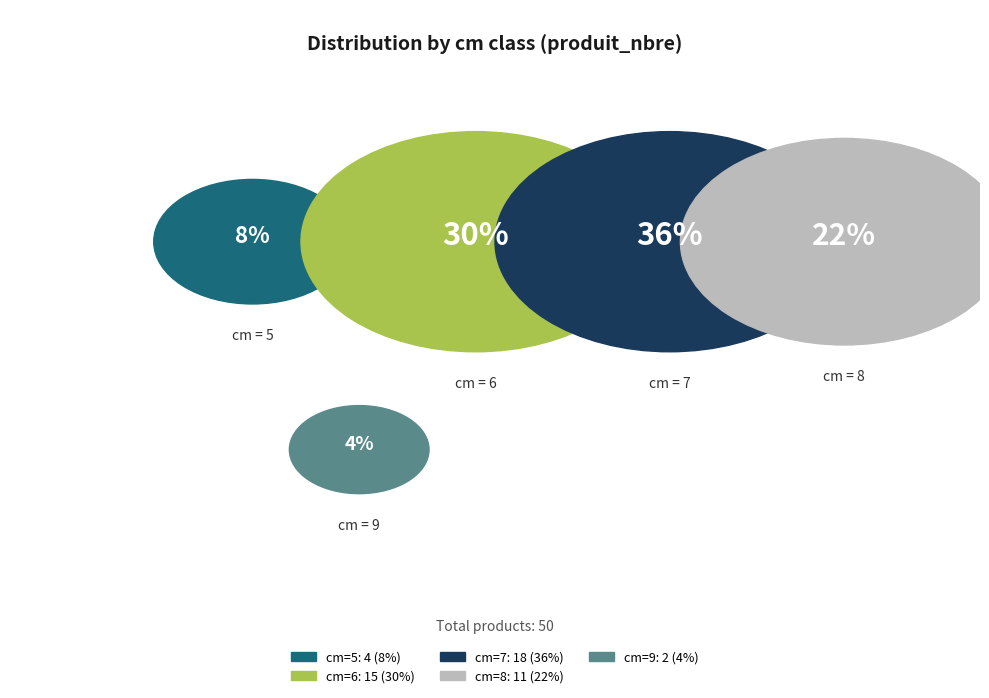

Count the number of slices in the pie.

5